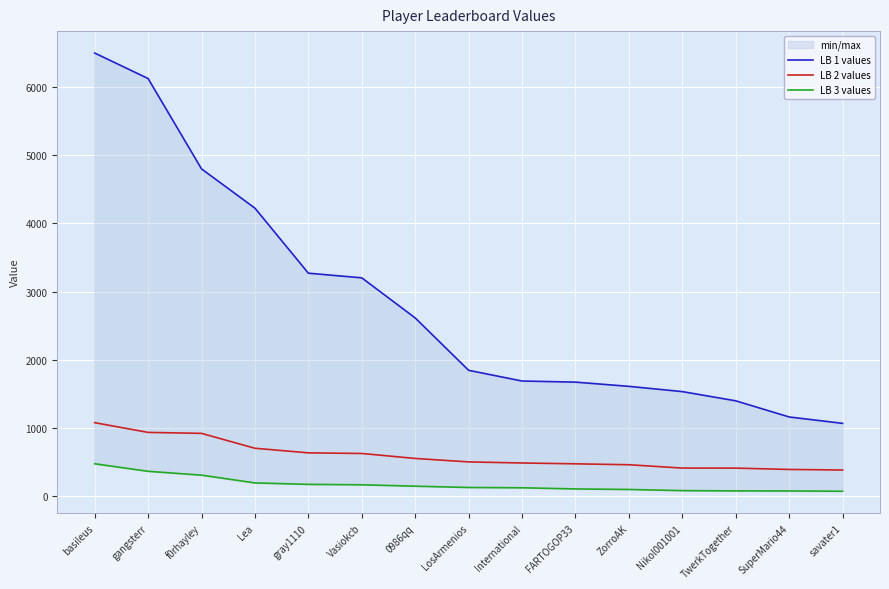

List the series in order of their overall mean, highest first.

LB 1 values, LB 2 values, LB 3 values